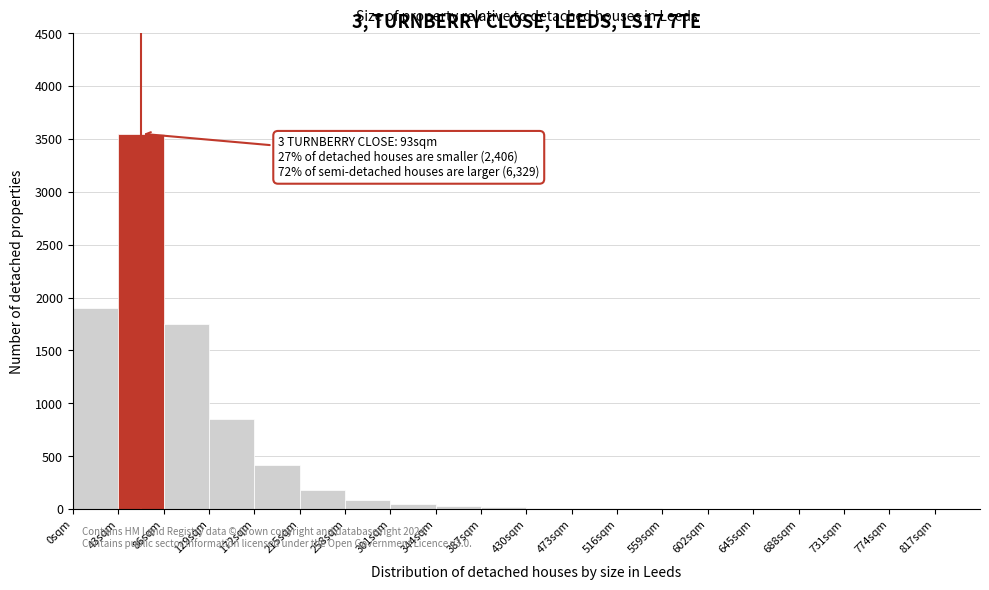

Over which range of the x-axis is the bar tallest?

43 to 86